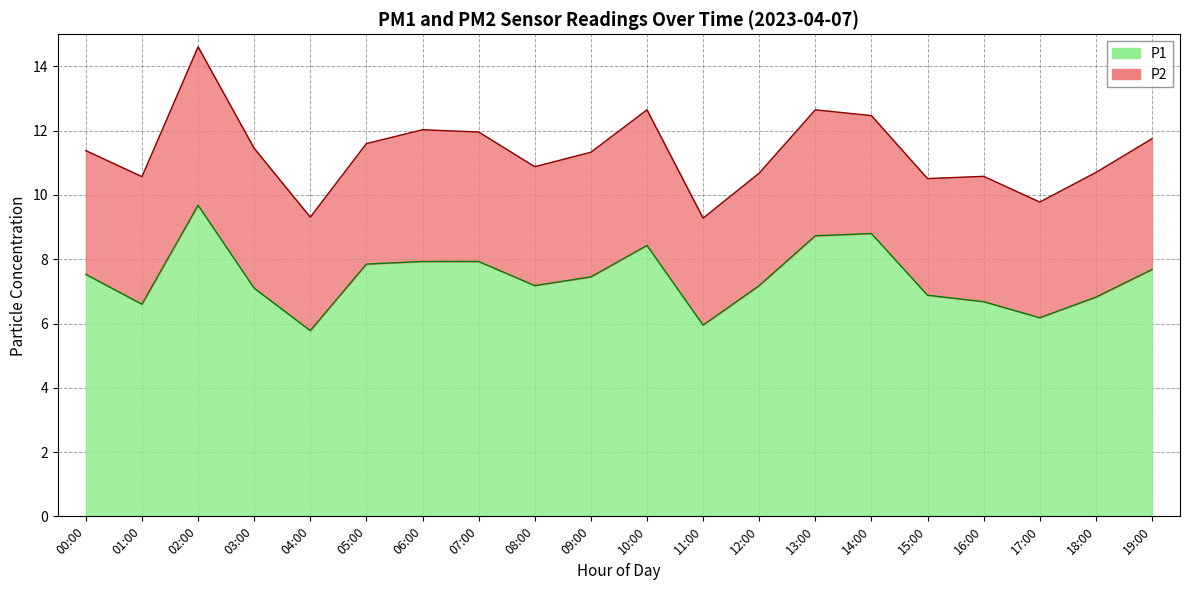

What is the ratio of the value at 17:00 to the value at 10:00?

0.7